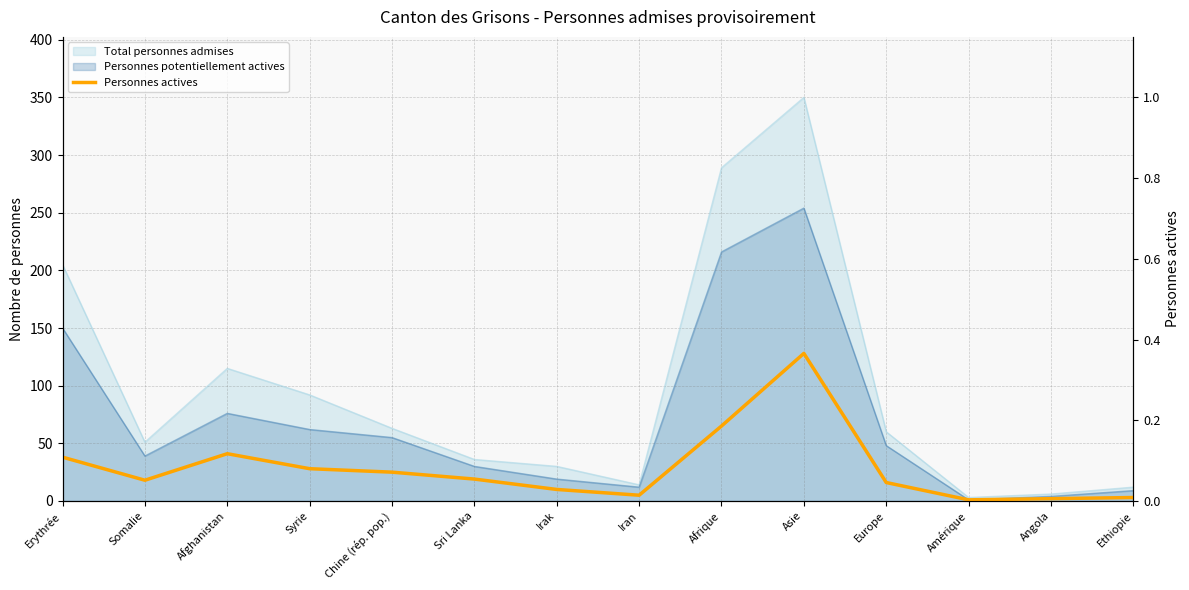

What is the label of the 5th point from the left?

Chine (rép. pop.)